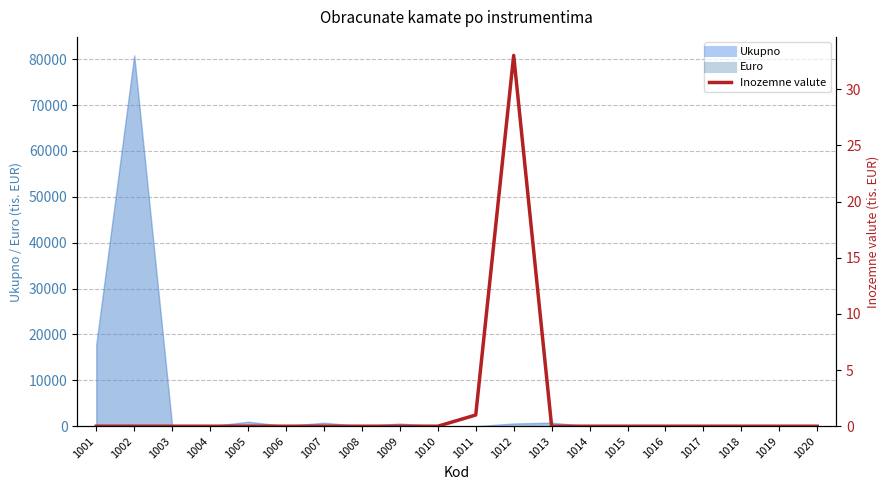

Does the chart display data point markers on the line(s)?

No